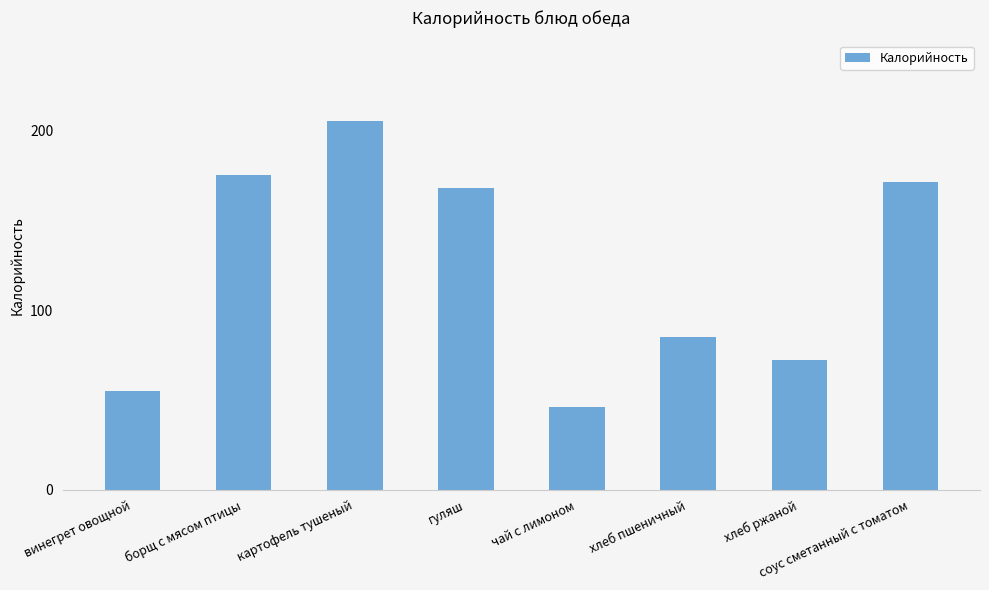

Which category has the lowest value across all series?

чай с лимоном